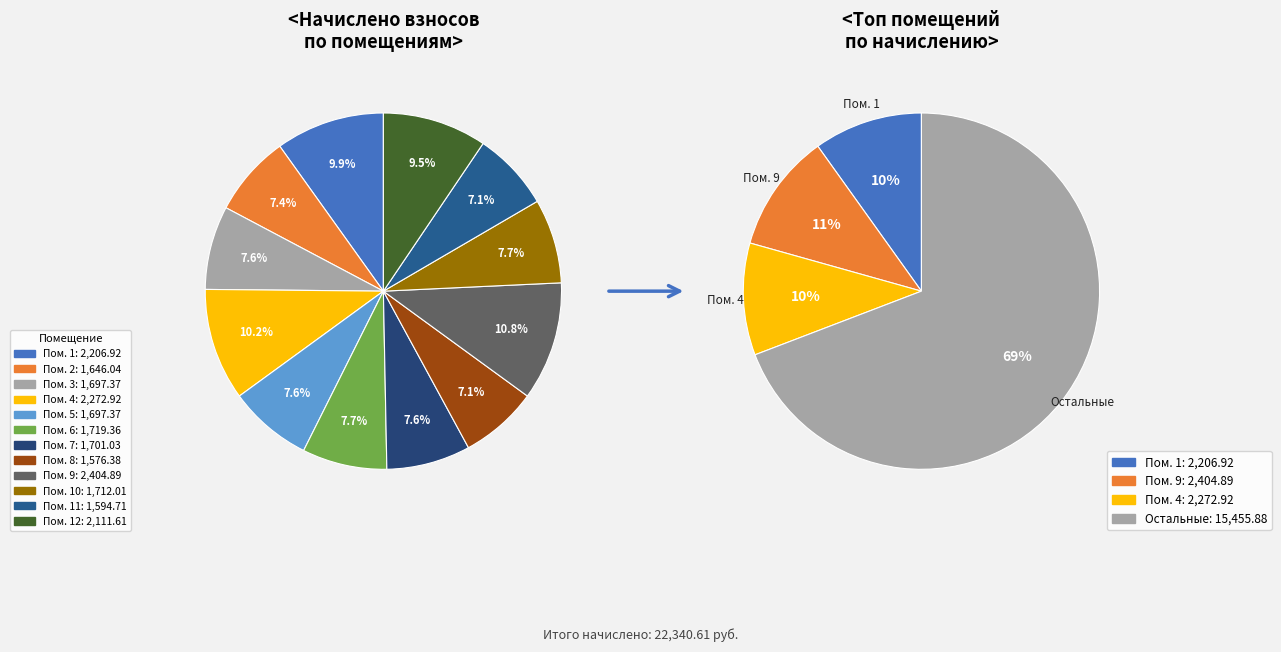

What percentage is the 12 slice, to the nearest percent?

9%